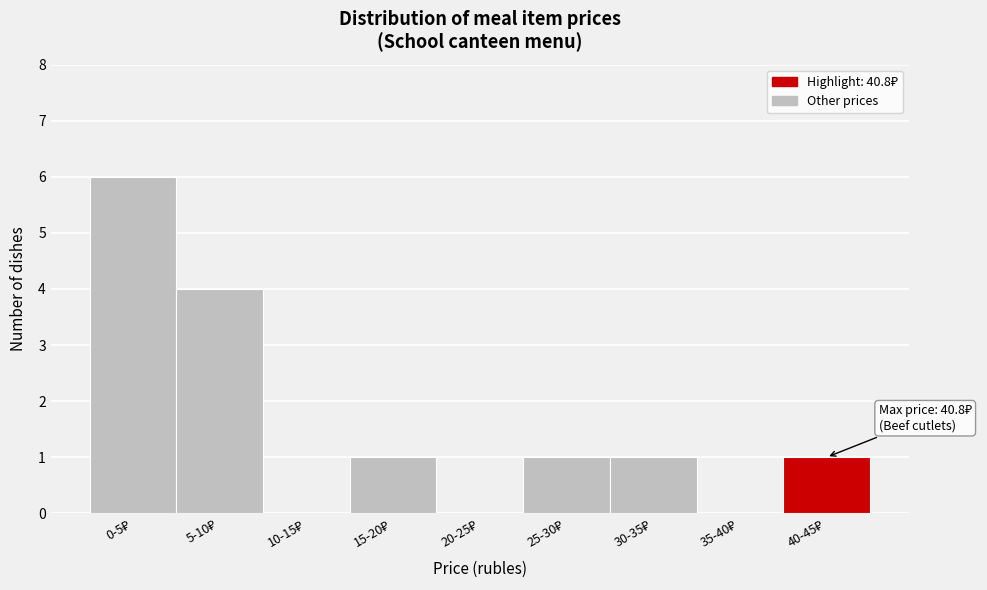

What is the maximum value shown in the chart?

6